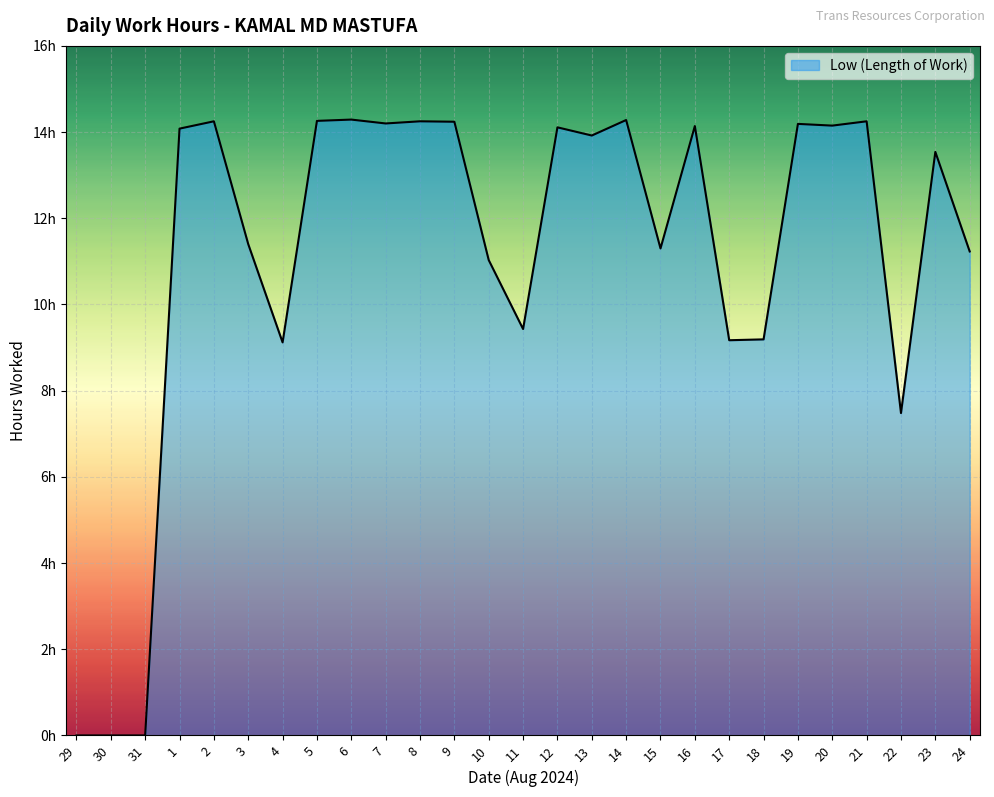

Rank the categories by value from lowest to highest.

29, 30, 31, 22, 4, 17, 18, 11, 10, 24, 15, 3, 23, 13, 1, 12, 16, 20, 19, 7, 9, 2, 8, 21, 5, 14, 6